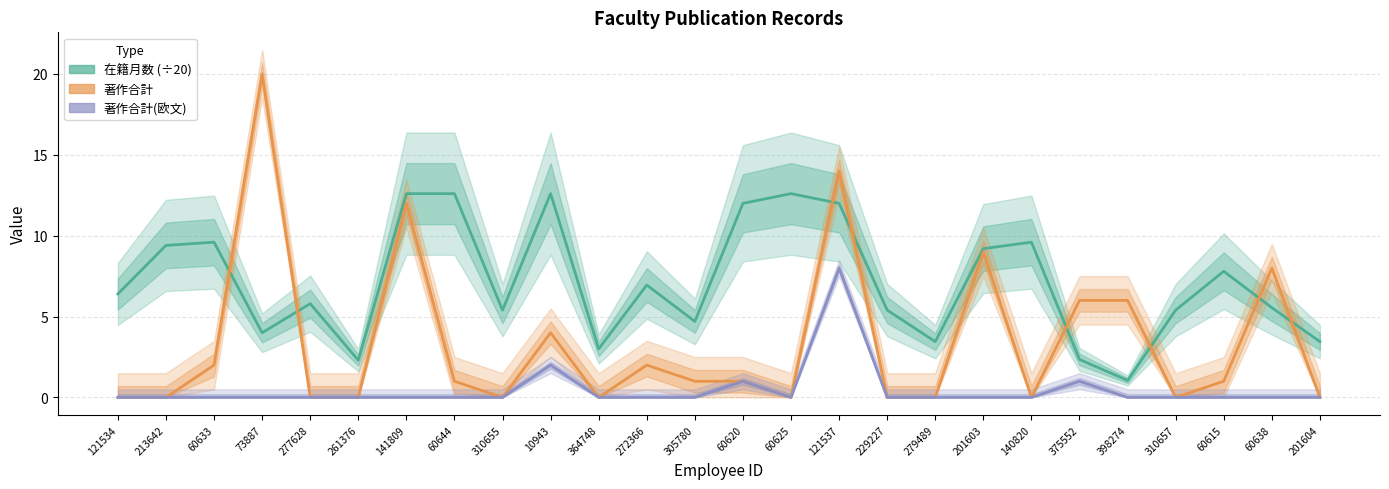

Does the chart have visible grid lines?

Yes